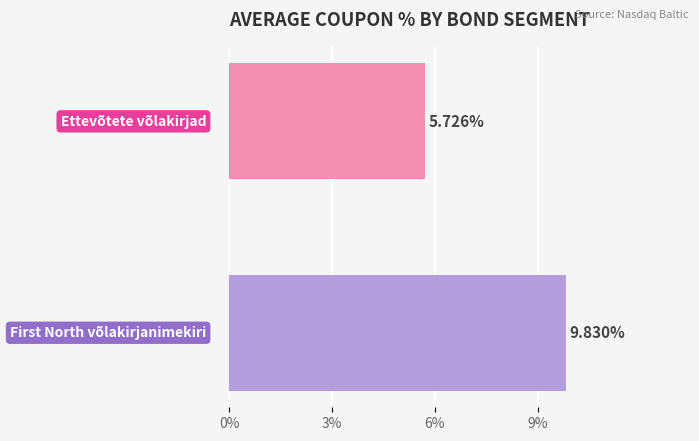

What is the label of the 1st bar from the left?

Ettevõtete võlakirjad